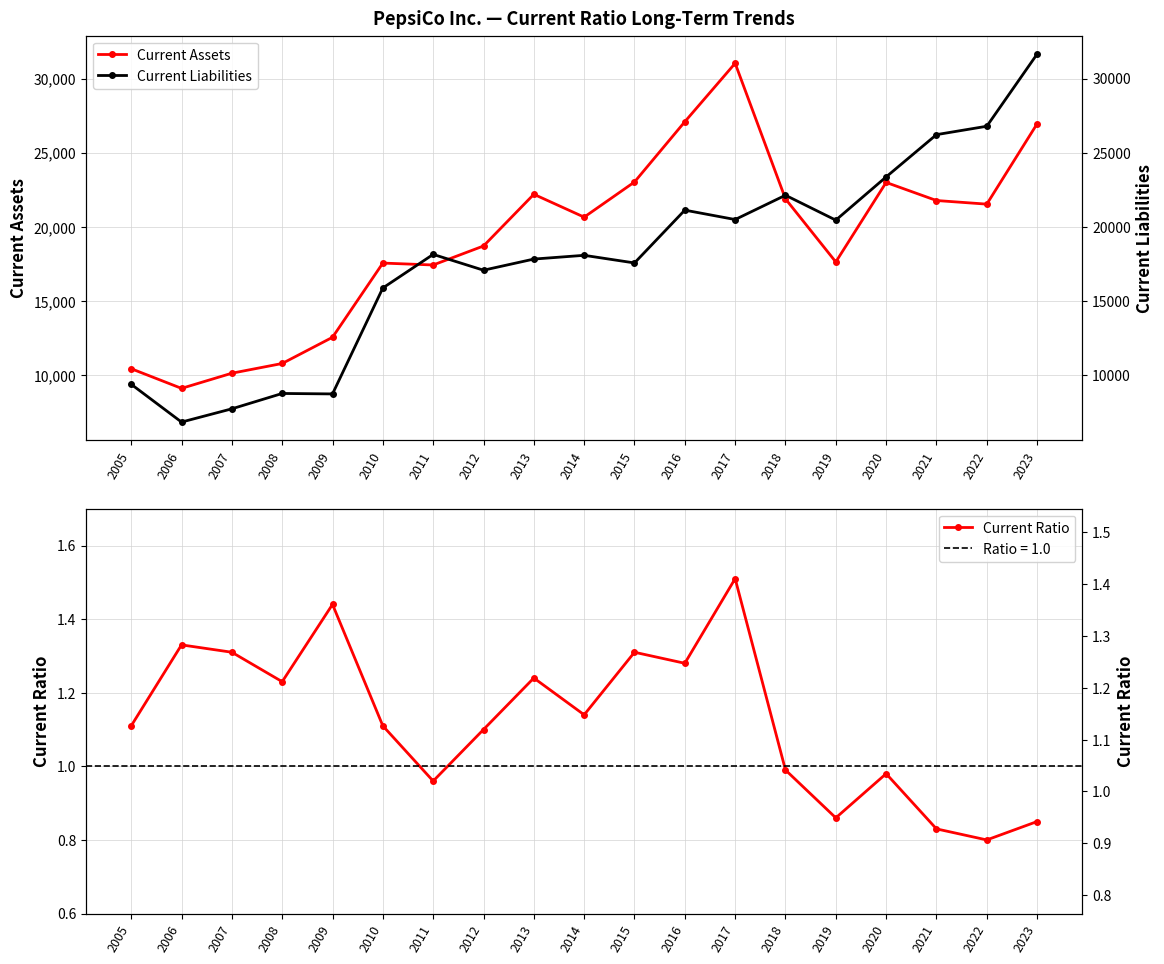

Does the chart have visible grid lines?

Yes